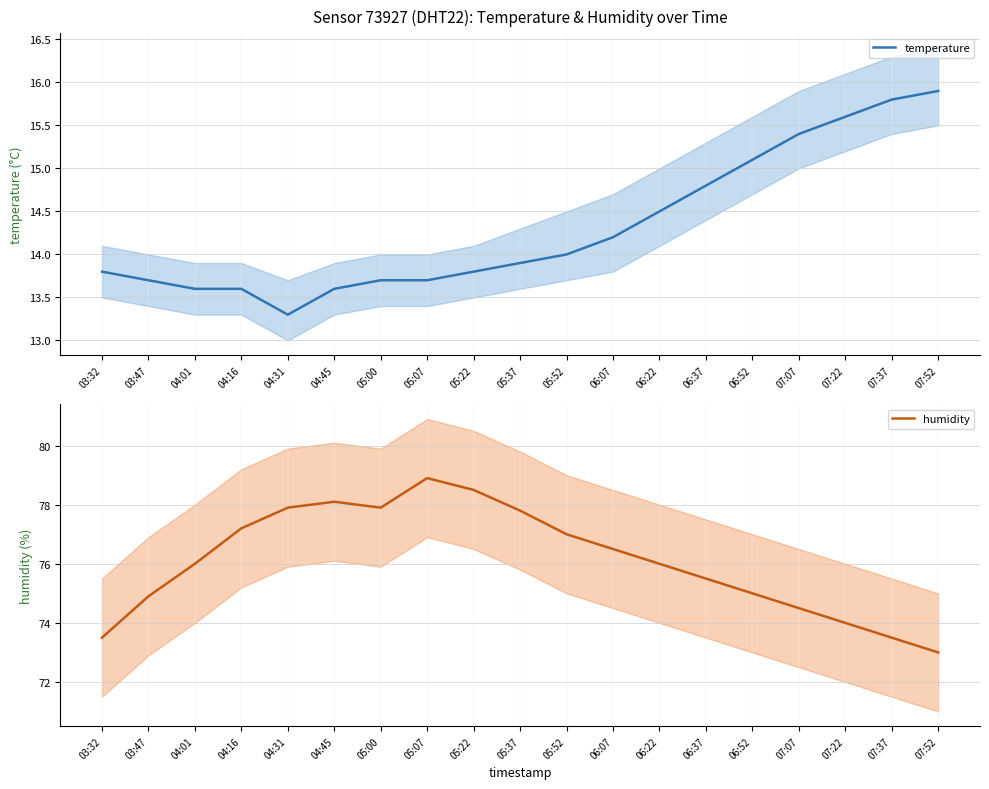

True or false: temperature has a value of 13.6 at 04:45.

True